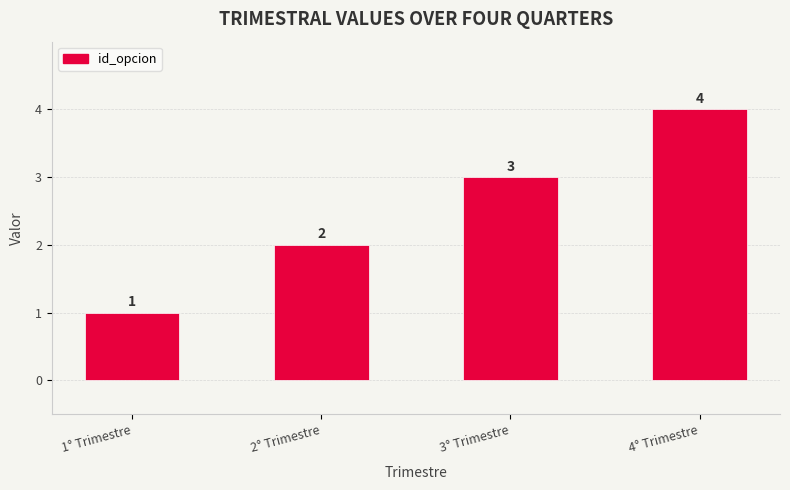

Reading left to right, list all the values displayed in this chart.

1	2	3	4